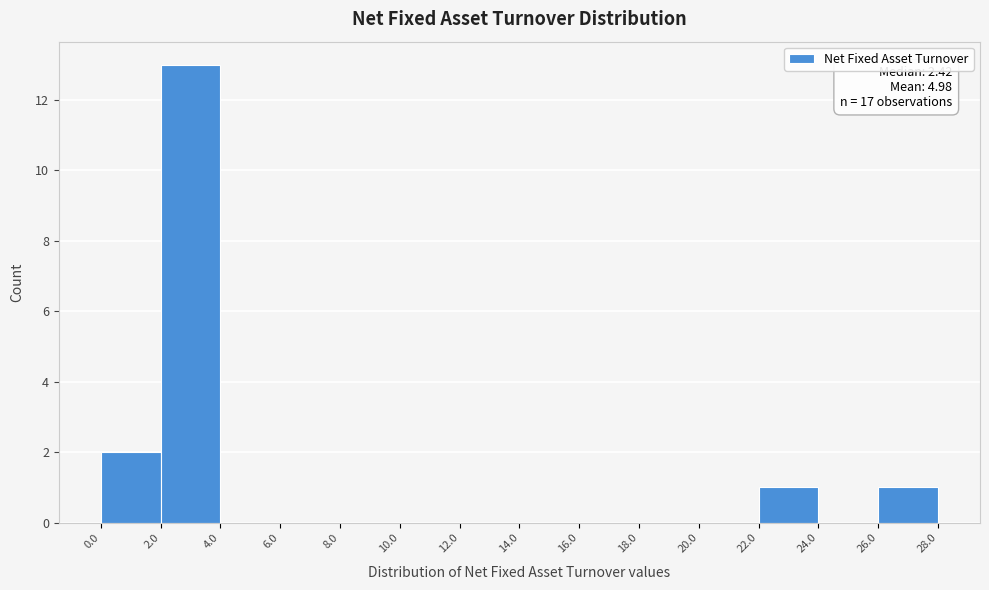

Which range on the x-axis has the tallest bar?

2.0 to 4.0